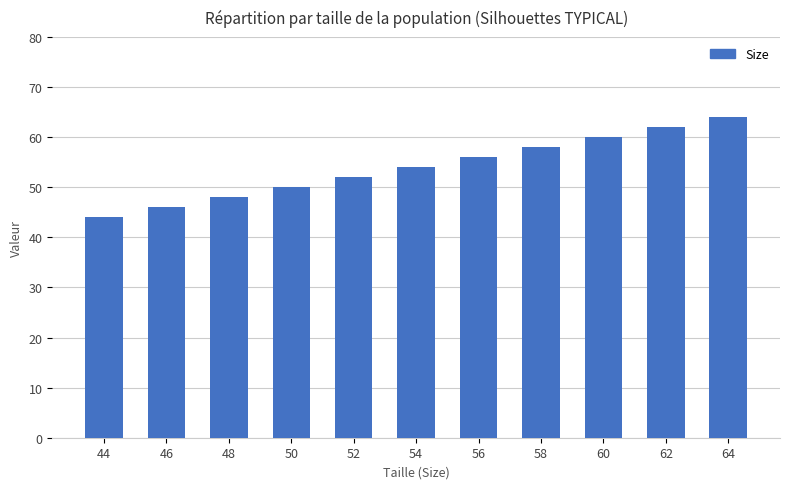

Count the number of categories in the chart.

11